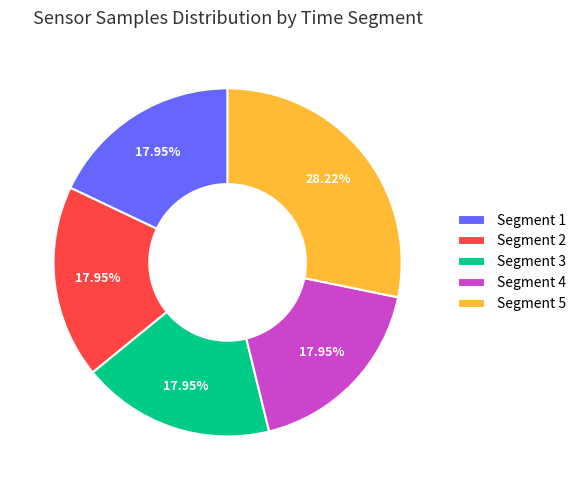

Does any single category account for the majority?

No